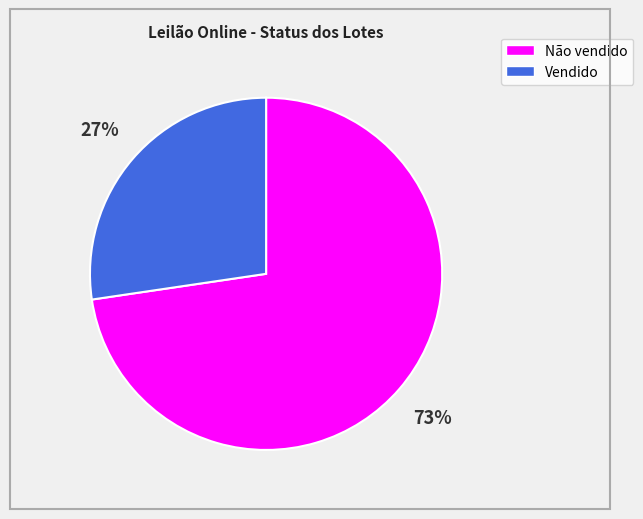

To the nearest percent, what is the combined percentage of Não vendido and Vendido?

100%